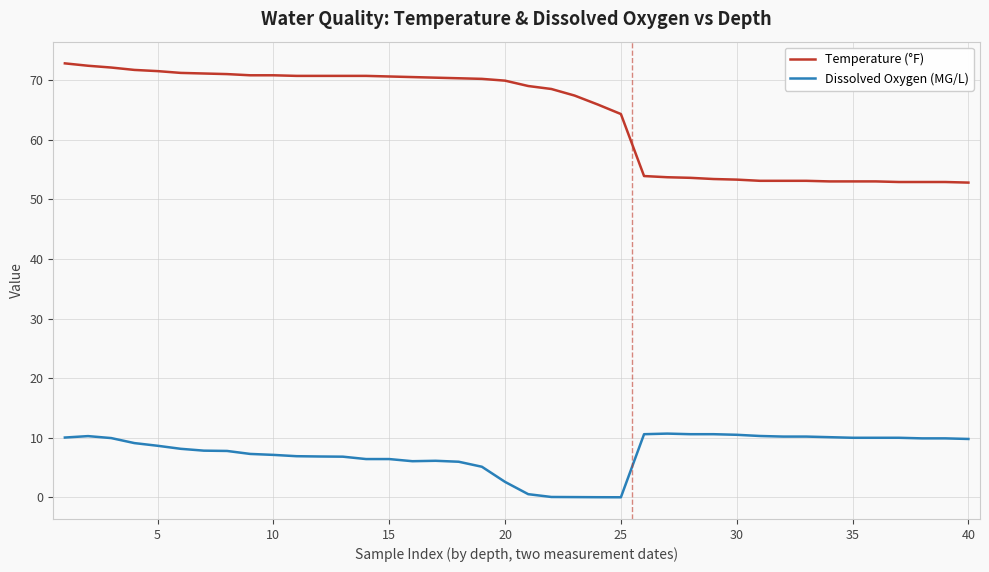

Which series has the widest spread of values?

Temperature (°F)